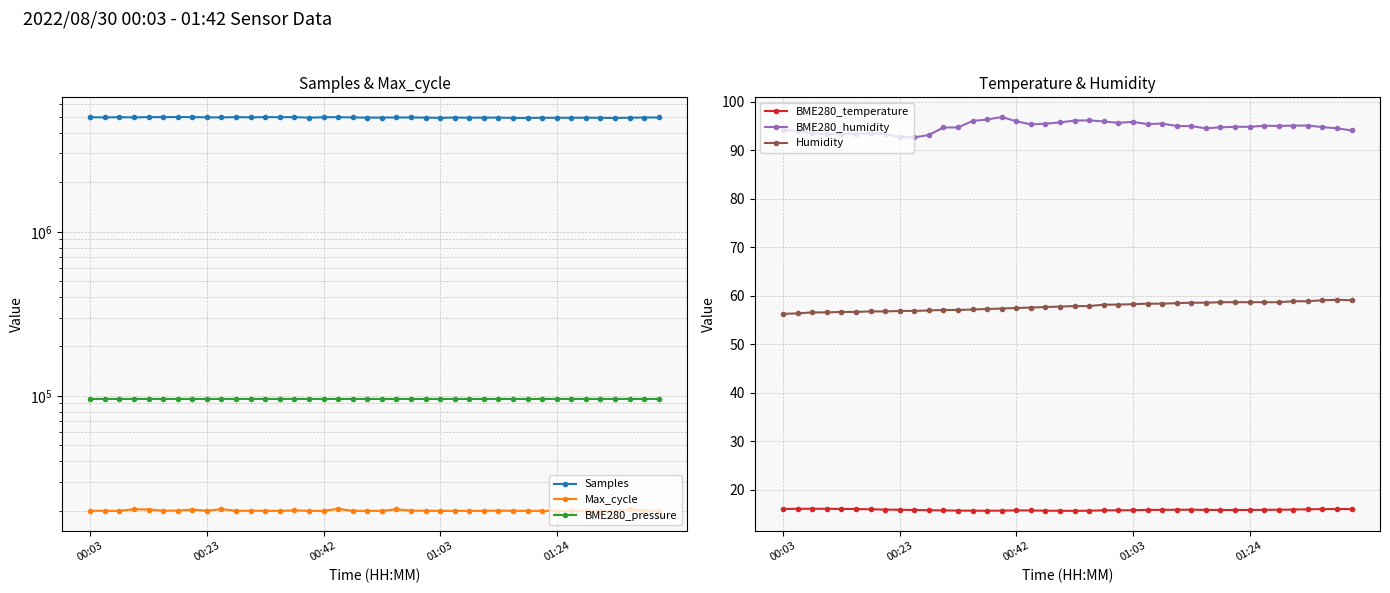

What is the lowest value of the BME280_humidity series?

92.7